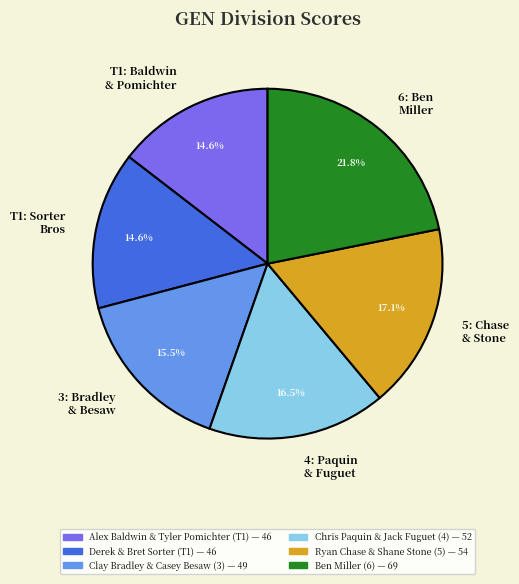

Does 6: Ben Miller account for over 50% of the chart?

No